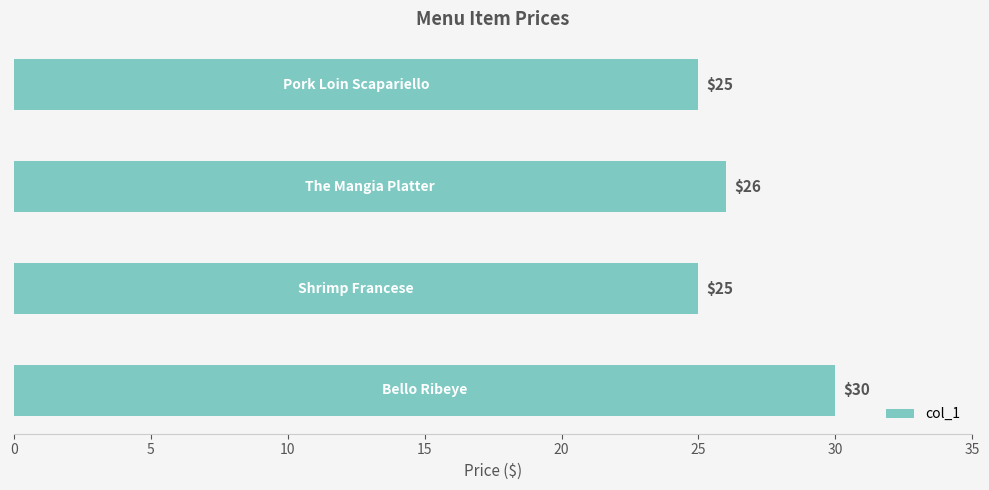

How many bars are there in total?

4